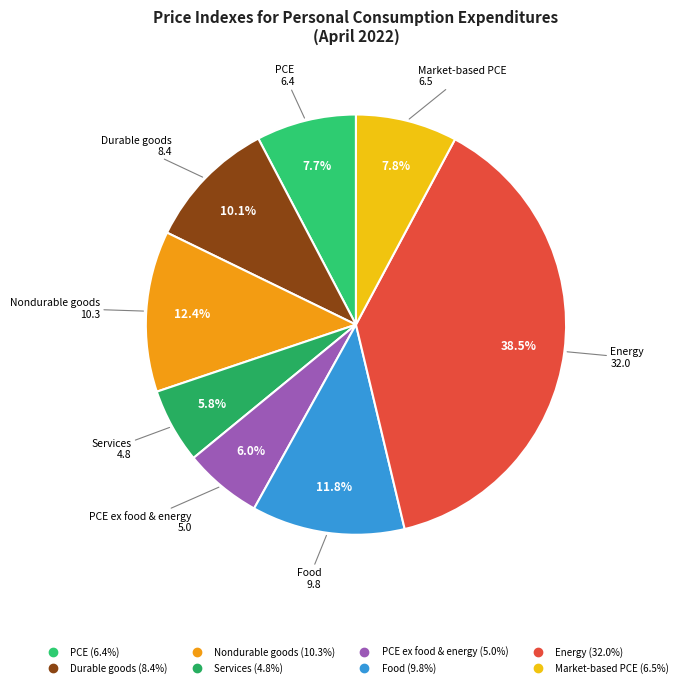

How many slices are in this pie chart?

8